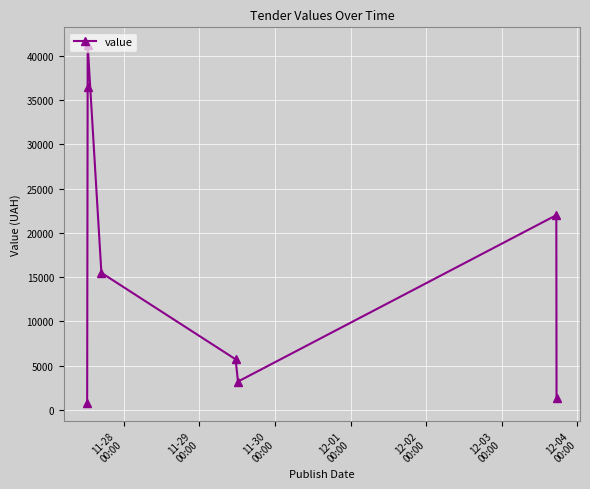

How many points are lower than both their immediate neighbors (excluding endpoints)?

1